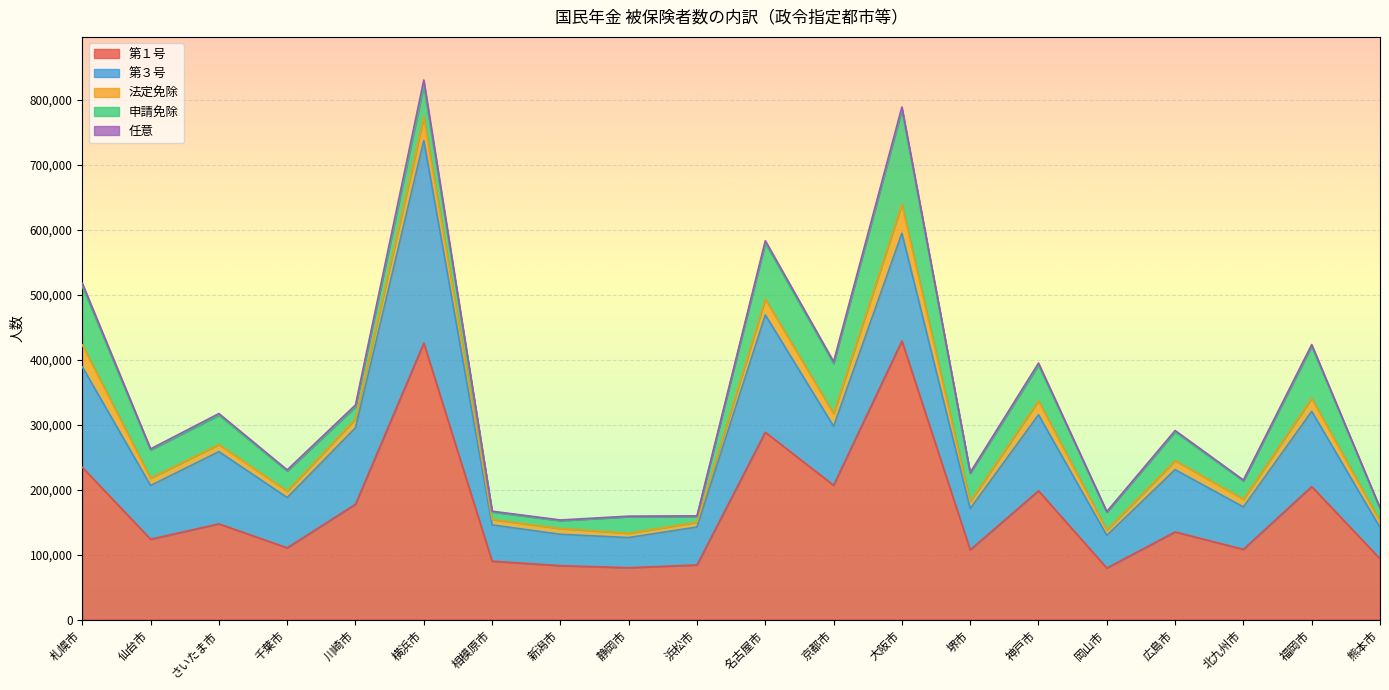

What is the difference between the second highest and minimum values in the 申請免除 series?

80977